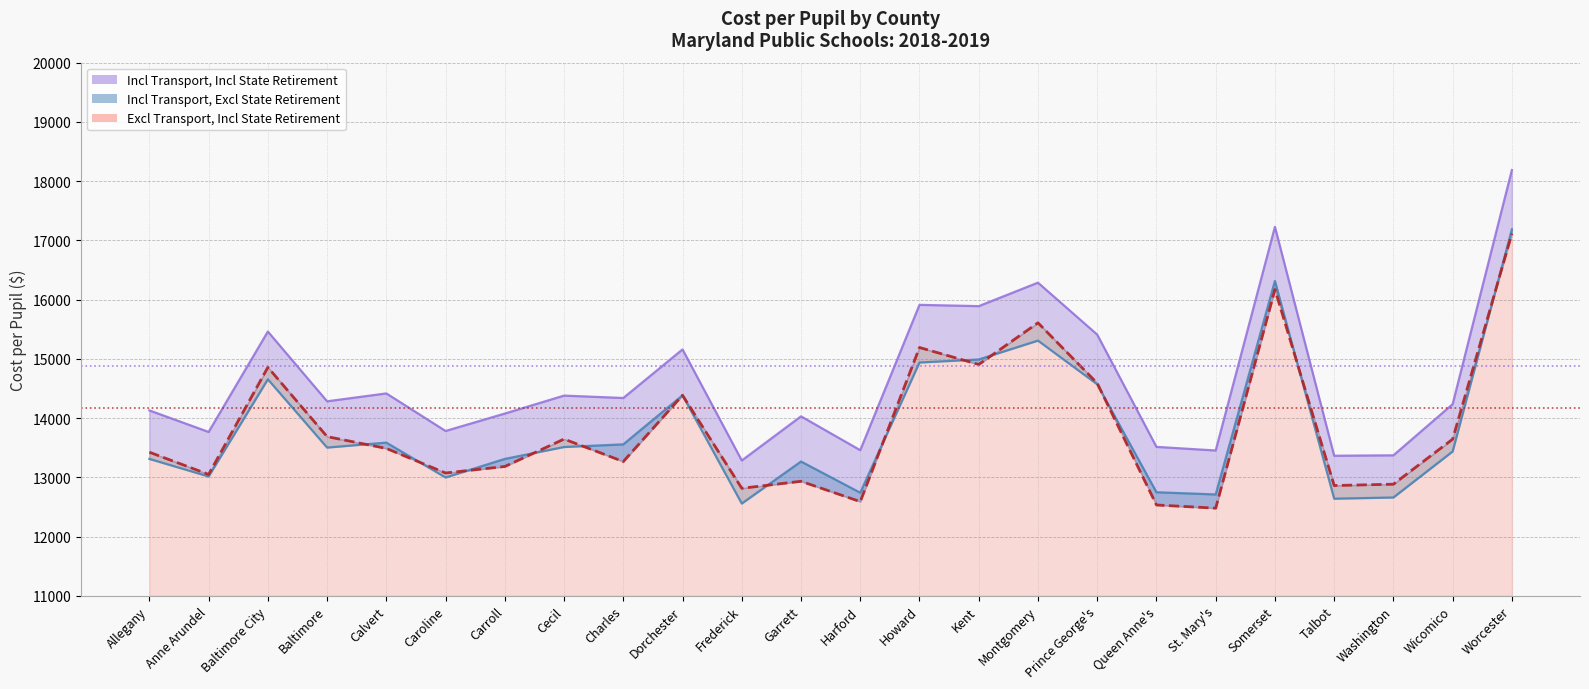

Does the chart display data point markers on the line(s)?

No